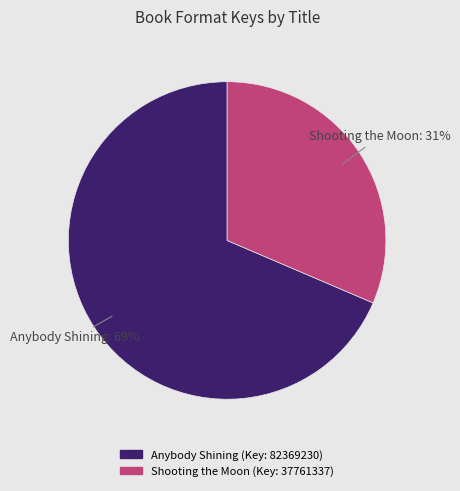

Does any single category account for the majority?

Yes